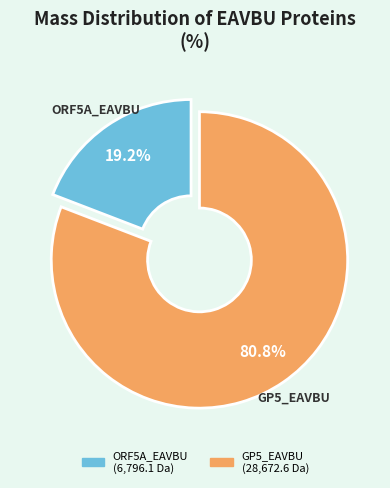

Which category accounts for the majority?

GP5_EAVBU